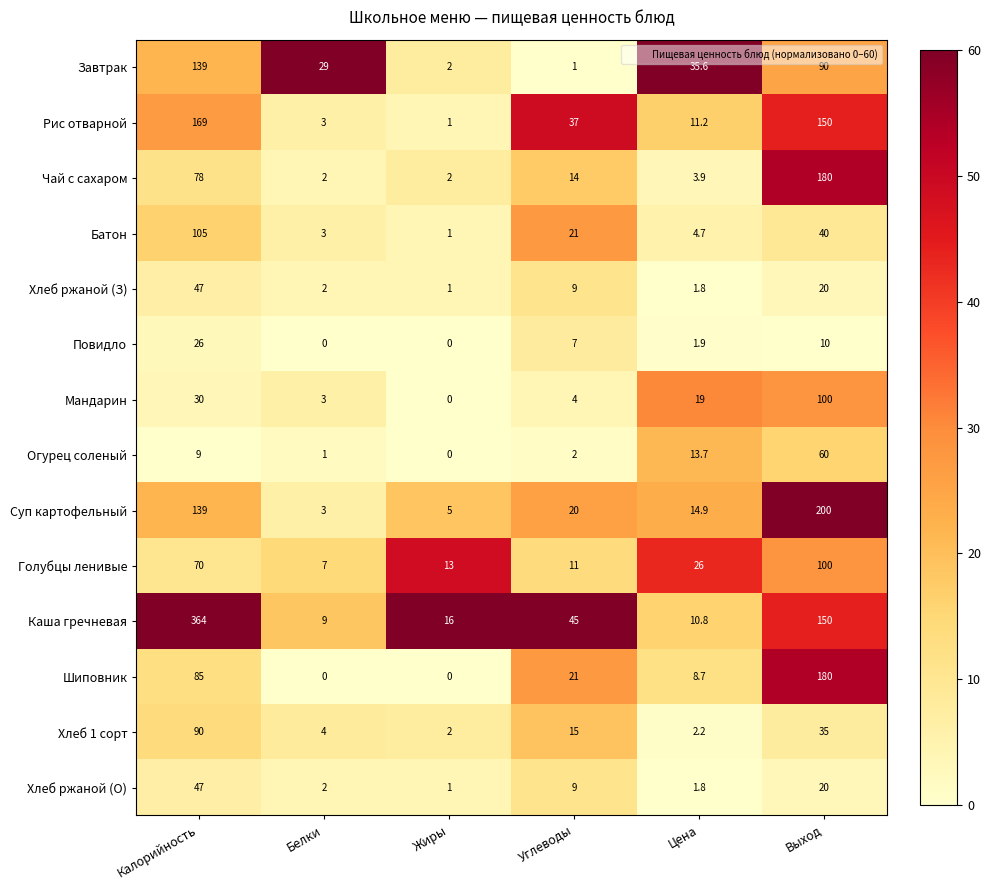

List the labels in order of Хлеб ржаной (О) value, largest first.

Калорийность, Выход, Углеводы, Белки, Цена, Жиры